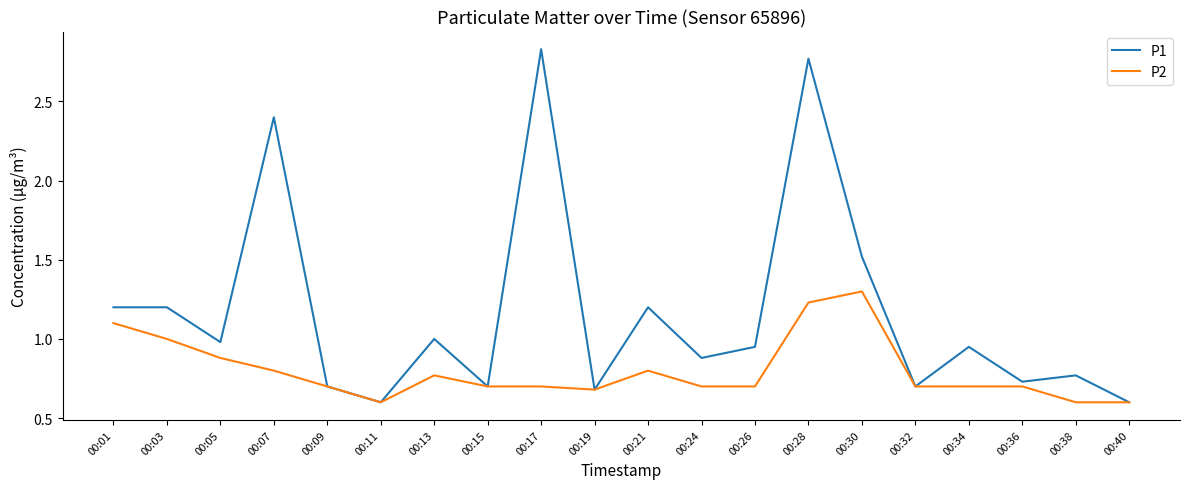

What is the difference between the P2 values at 00:19 and 00:07?

0.1